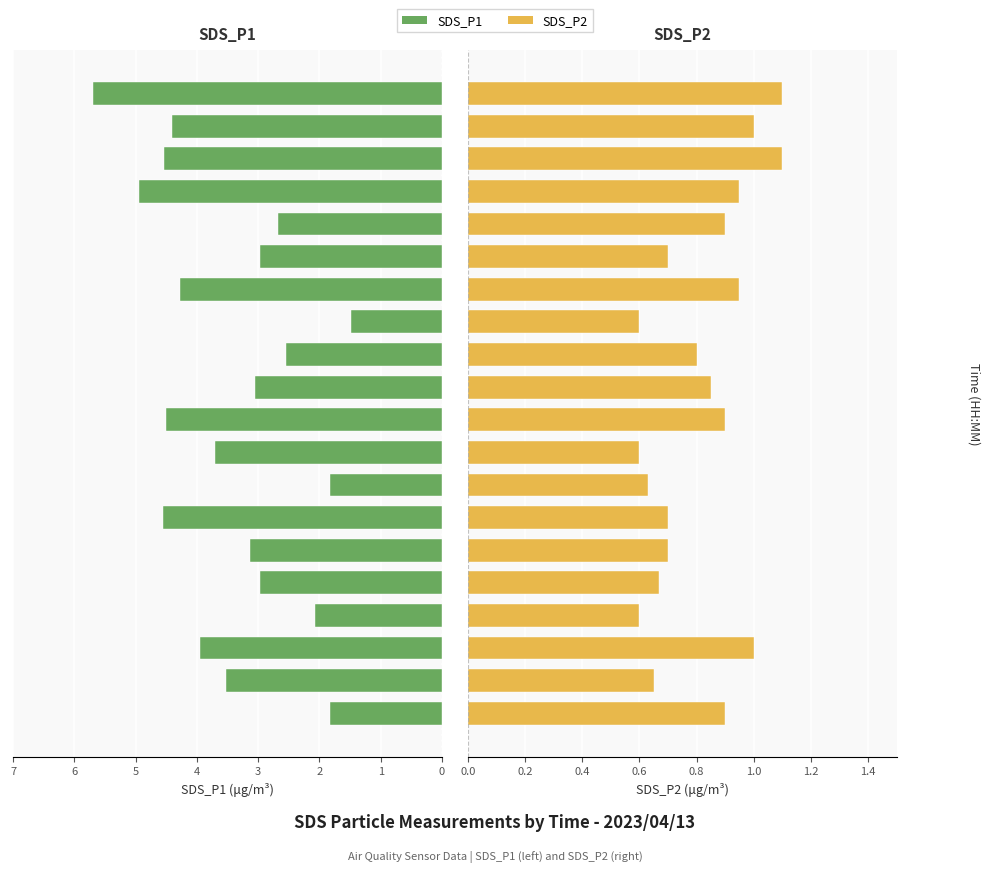

At which category is the sum across all series the highest?

19